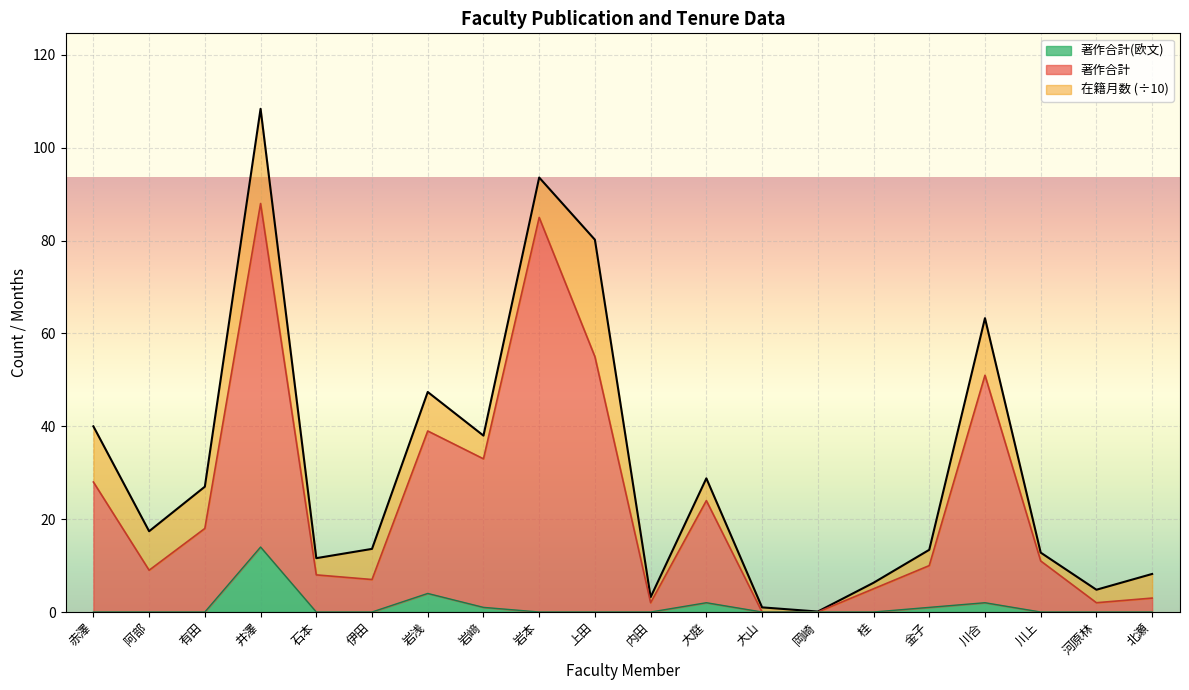

True or false: 著作合計 and 著作合計(欧文) cross at least once.

False